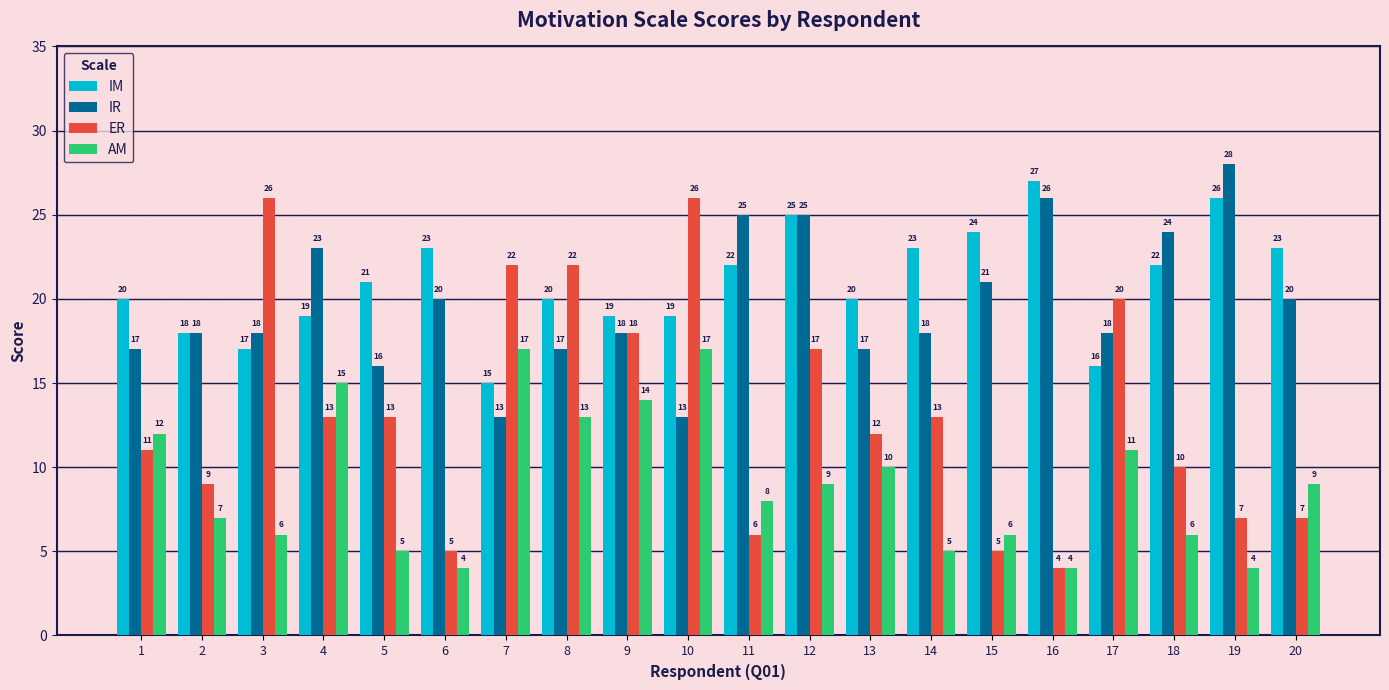

Reading left to right, extract all data points from this chart.

IM: 20	18	17	19	21	23	15	20	19	19	22	25	20	23	24	27	16	22	26	23
IR: 17	18	18	23	16	20	13	17	18	13	25	25	17	18	21	26	18	24	28	20
ER: 11	9	26	13	13	5	22	22	18	26	6	17	12	13	5	4	20	10	7	7
AM: 12	7	6	15	5	4	17	13	14	17	8	9	10	5	6	4	11	6	4	9